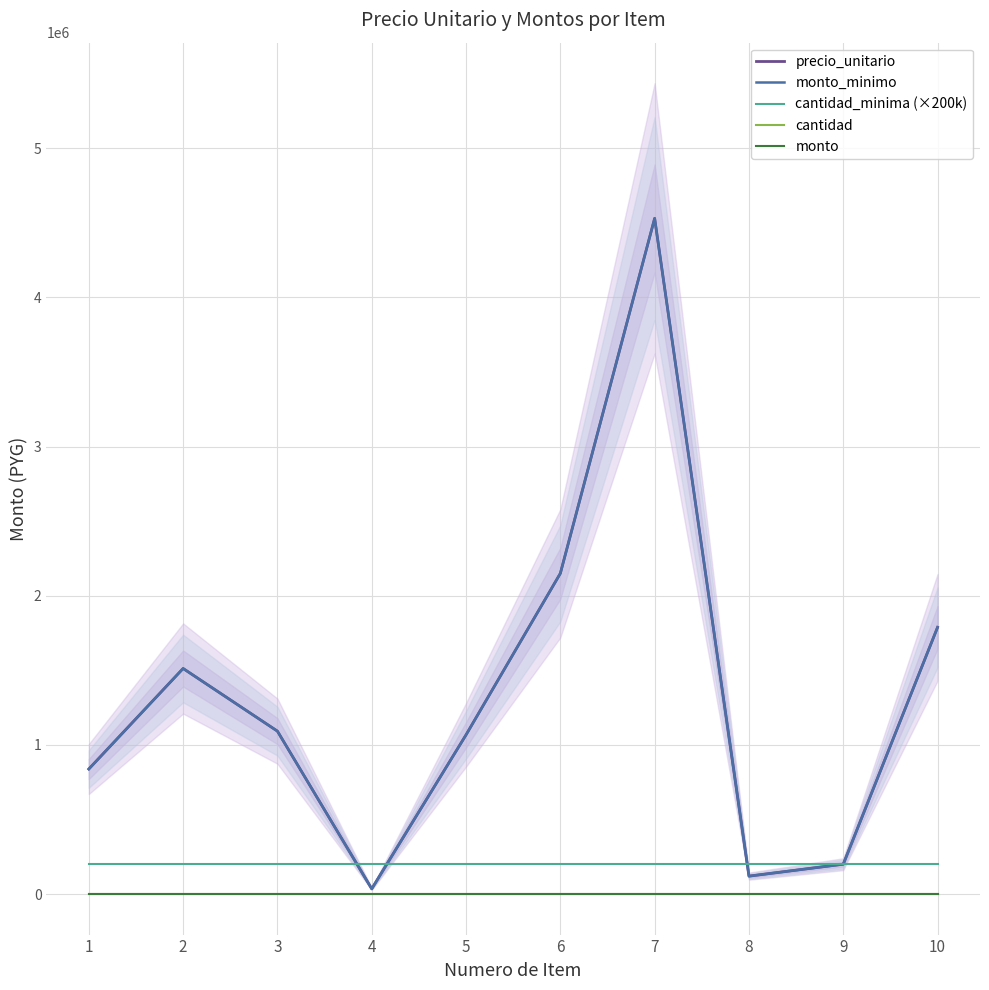

Between 4 and 5, which series saw the biggest shift?

precio_unitario